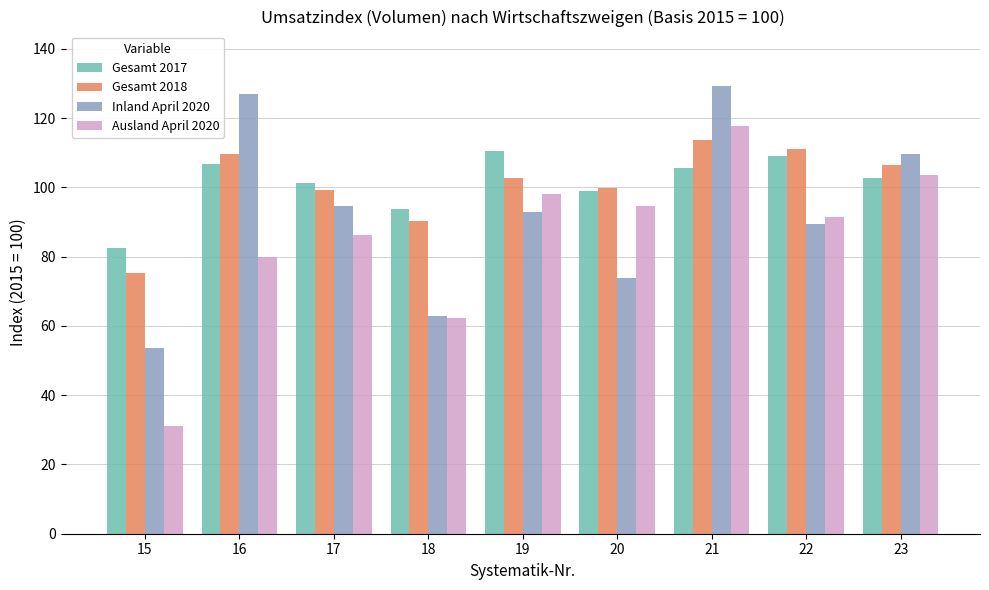

What is the difference between the highest and lowest values at 18?

31.6